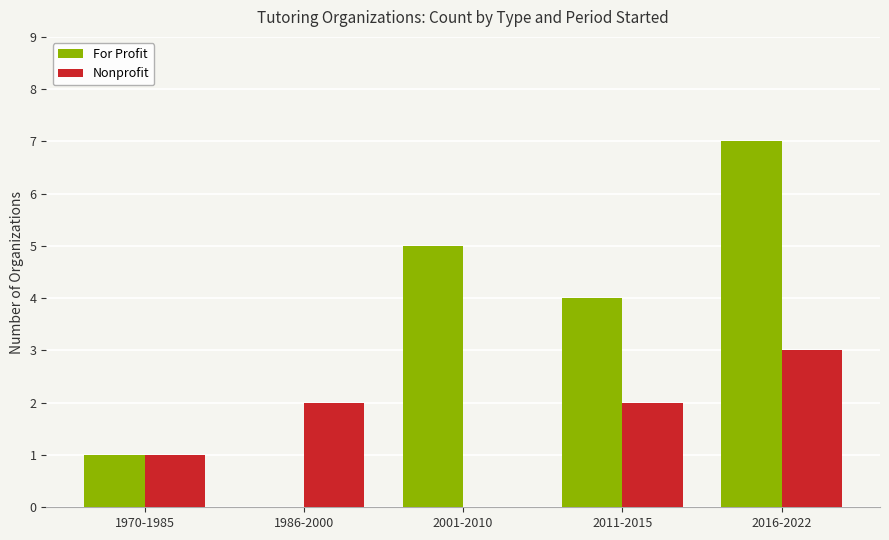

What are all the series names shown in the legend?

For Profit, Nonprofit